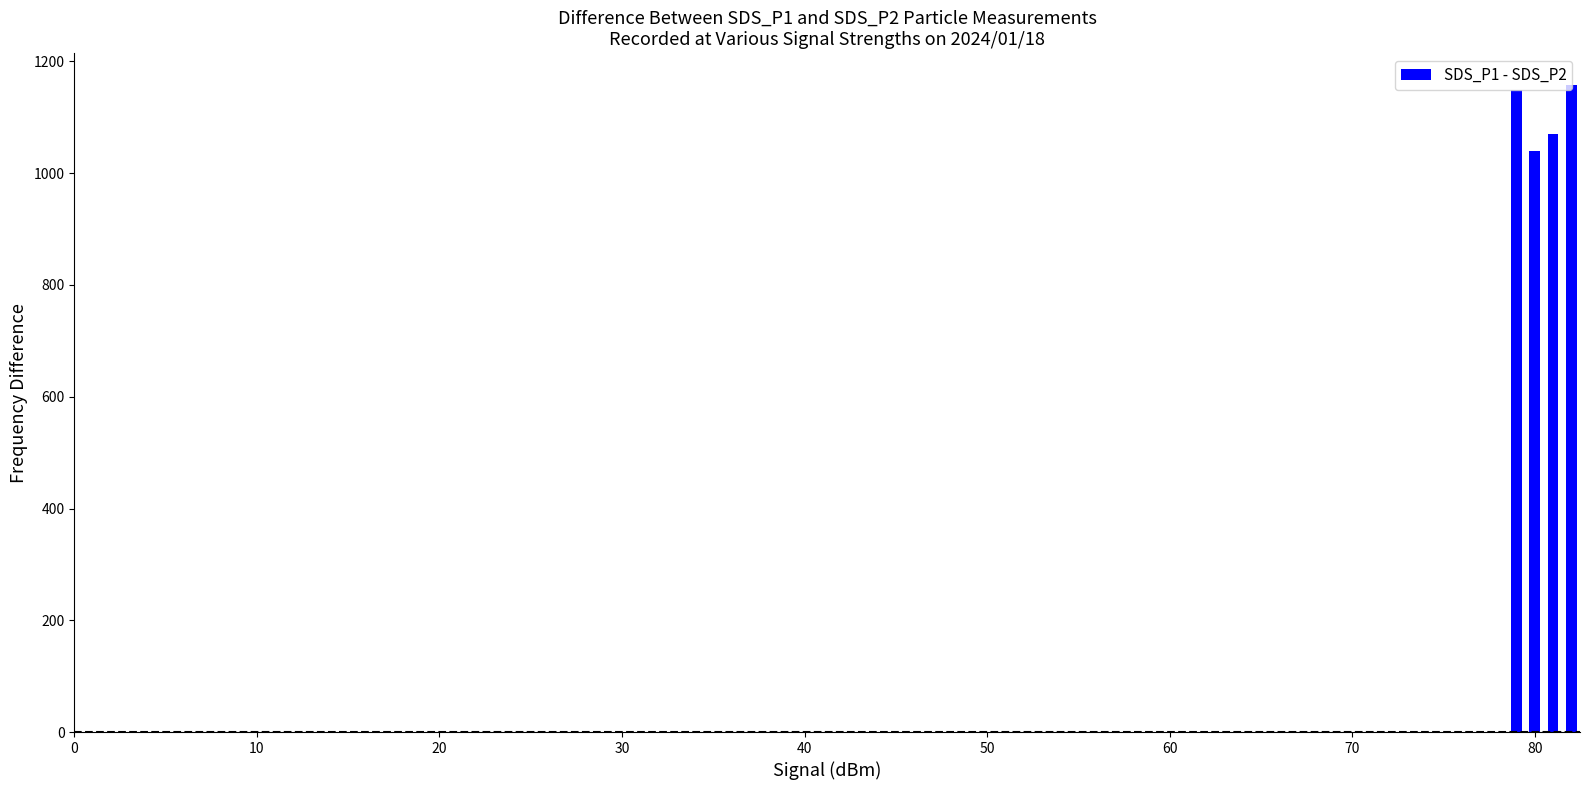

What is the value of the 2nd bar from the left?

1039.7